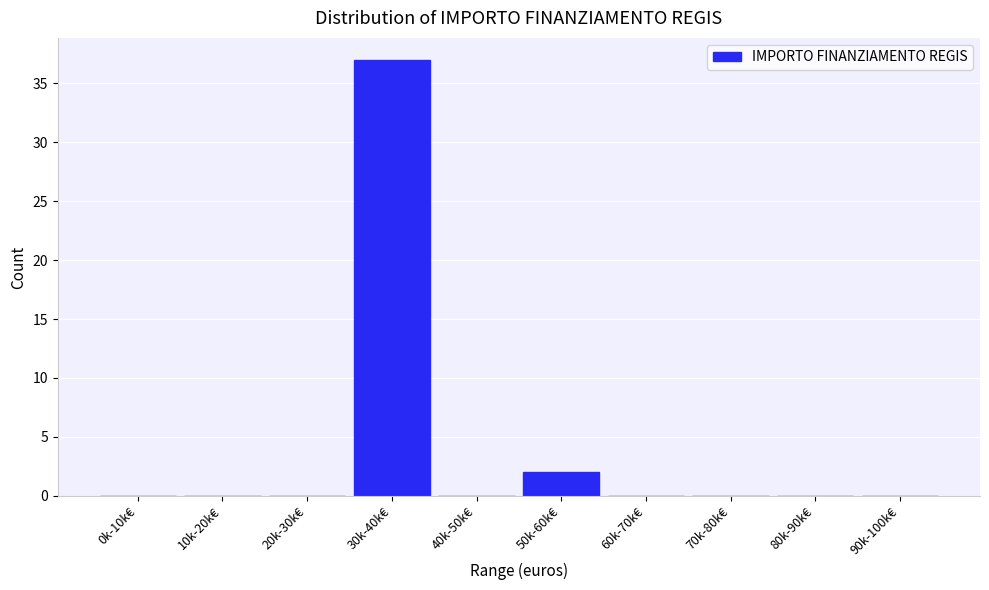

Reading left to right, transcribe all the data shown in this chart.

0k-10k€=0	10k-20k€=0	20k-30k€=0	30k-40k€=37	40k-50k€=0	50k-60k€=2	60k-70k€=0	70k-80k€=0	80k-90k€=0	90k-100k€=0